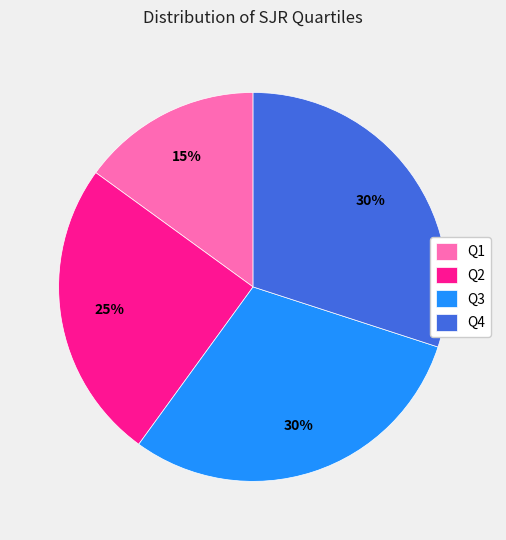

To the nearest percent, what is the combined percentage of Q4 and Q1?

45%